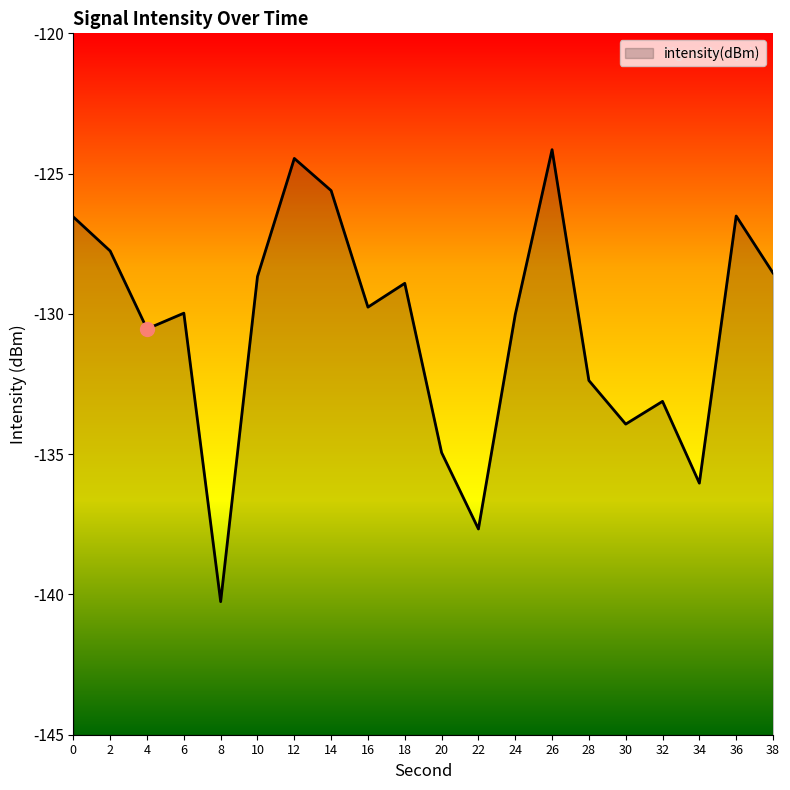

What is the sum of all values?

-2609.8